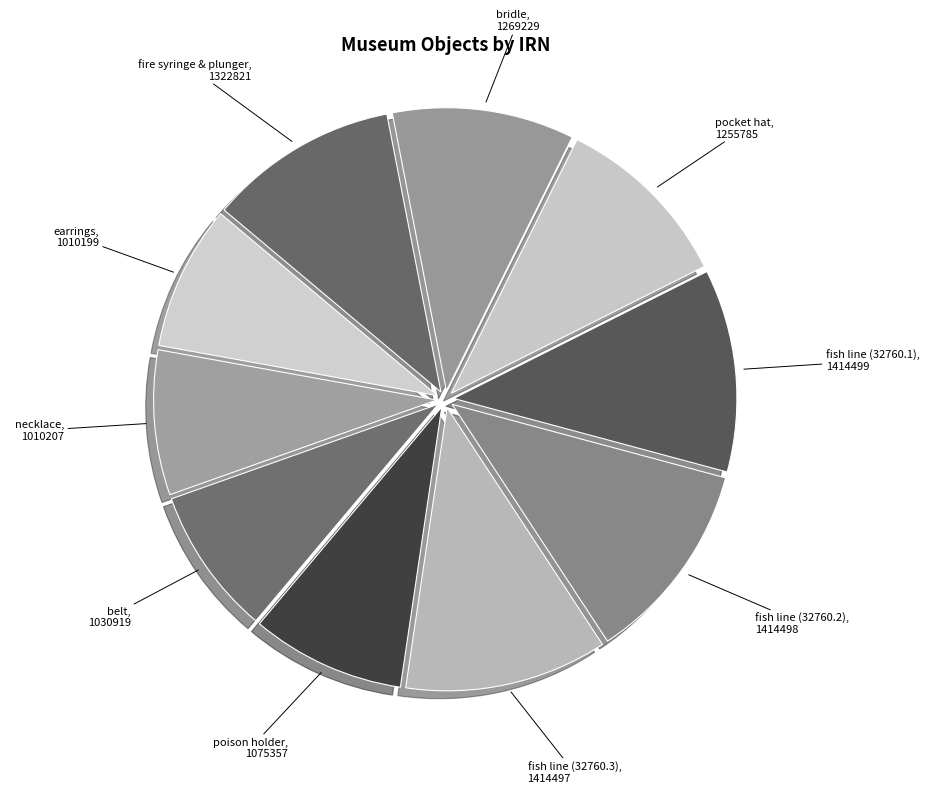

Is there any slice that represents more than half of the pie?

No